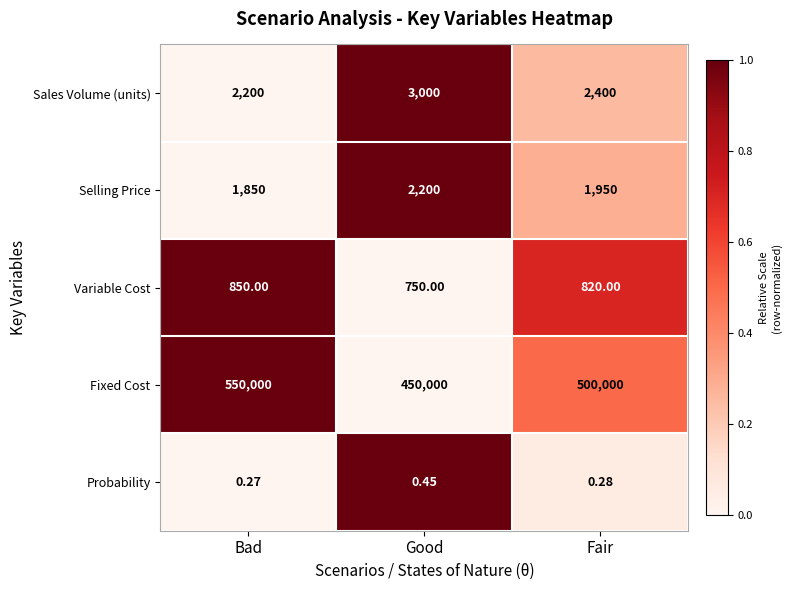

What is the total value across all series at Fair?

505170.3